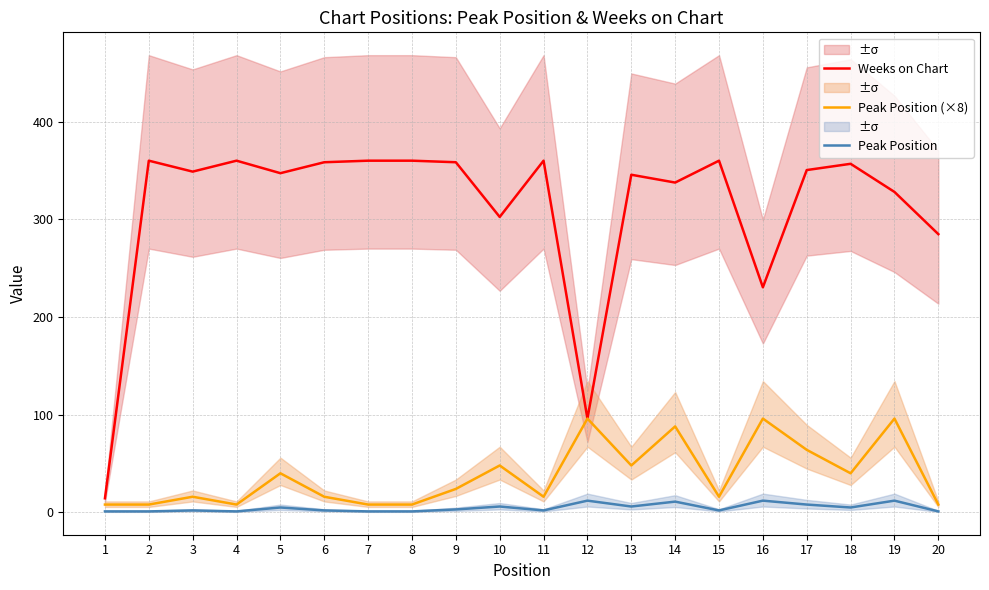

True or false: Weeks on Chart and Peak Position intersect in this chart.

False